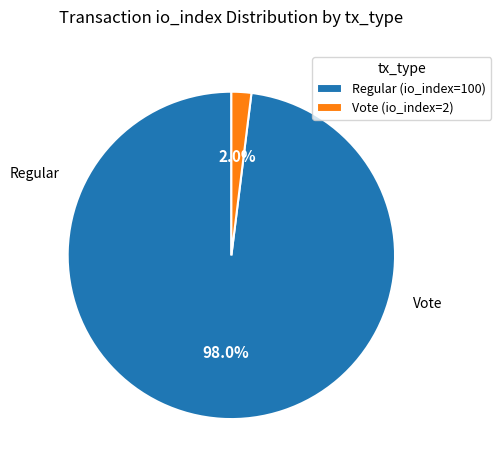

Between Regular (io_index=100) and Vote (io_index=2), which is larger?

Regular (io_index=100)